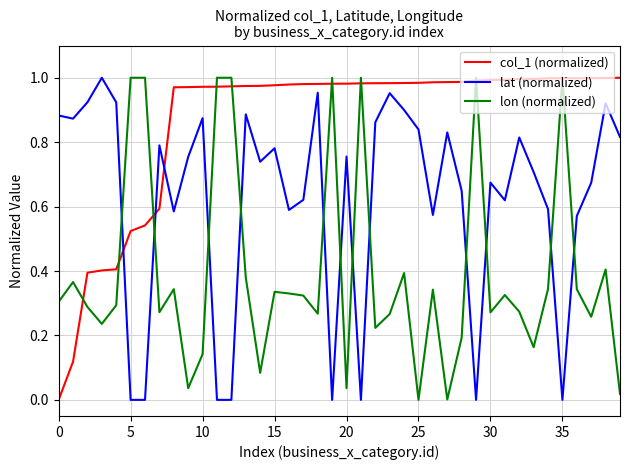

Rank the series by their average value, from highest to lowest.

col_1 (normalized), lat (normalized), lon (normalized)